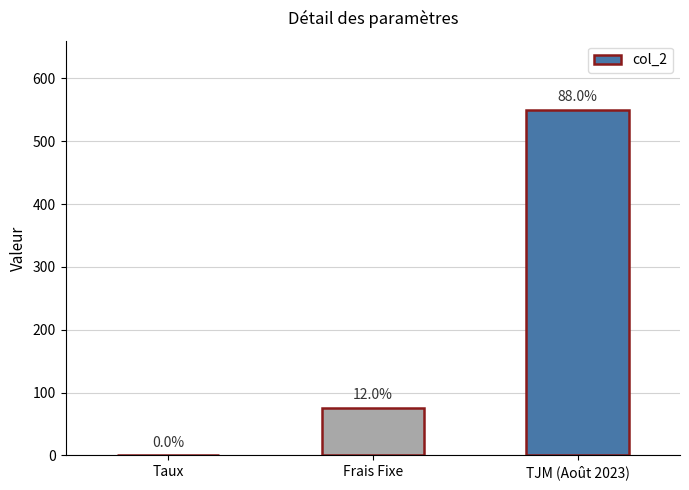

What is the difference between the second highest and minimum values?

74.9